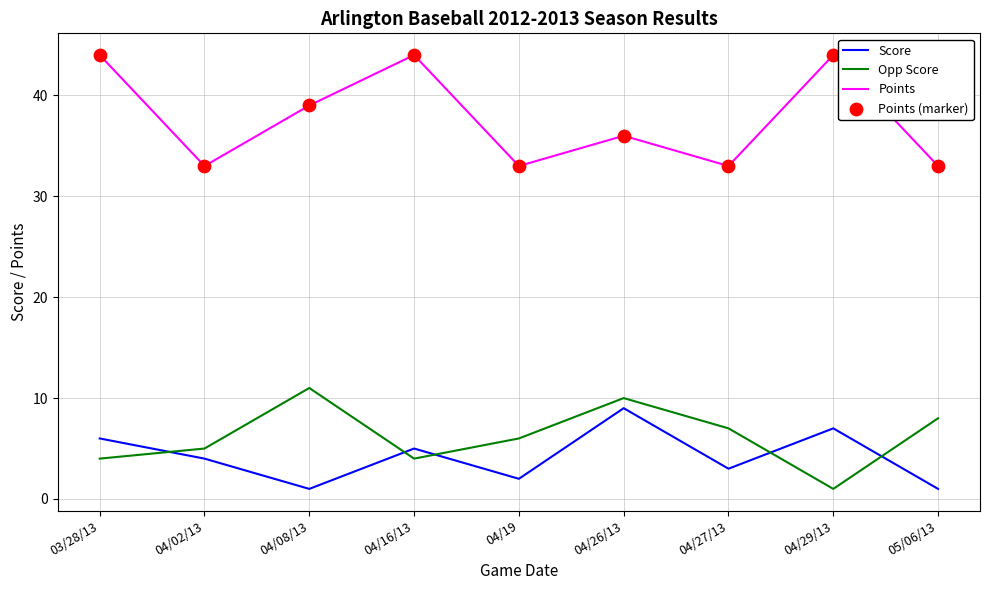

At how many categories does at least one series exceed 1?

9